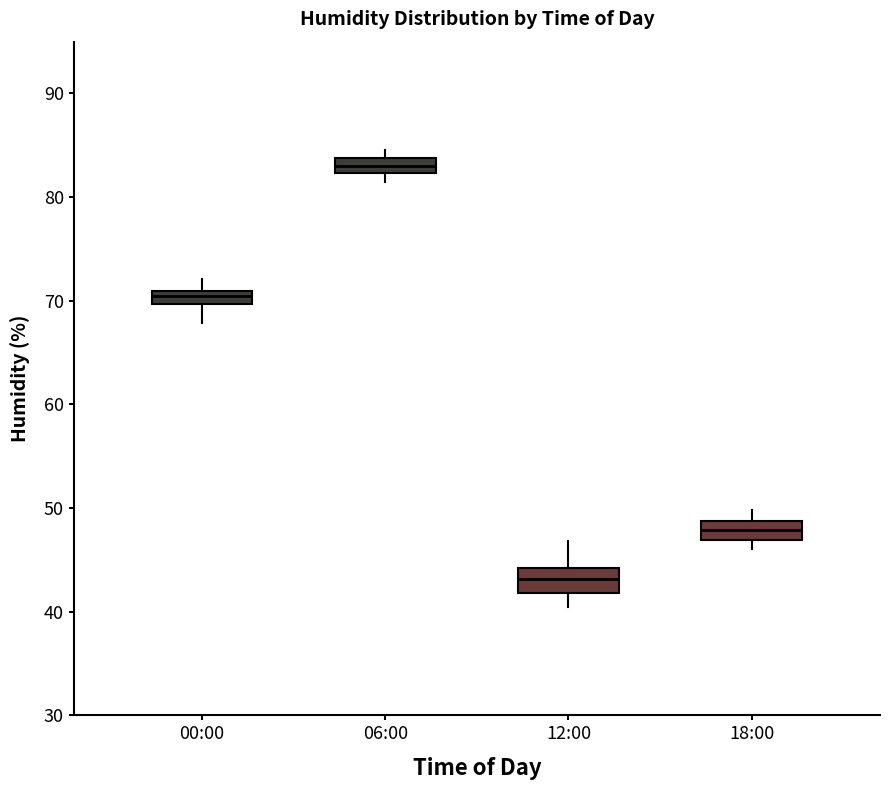

Where does the lower whisker of the box for 12:00 end on the y-axis? The values are not printed on the chart, so give them approximately, as read against the axis.

41